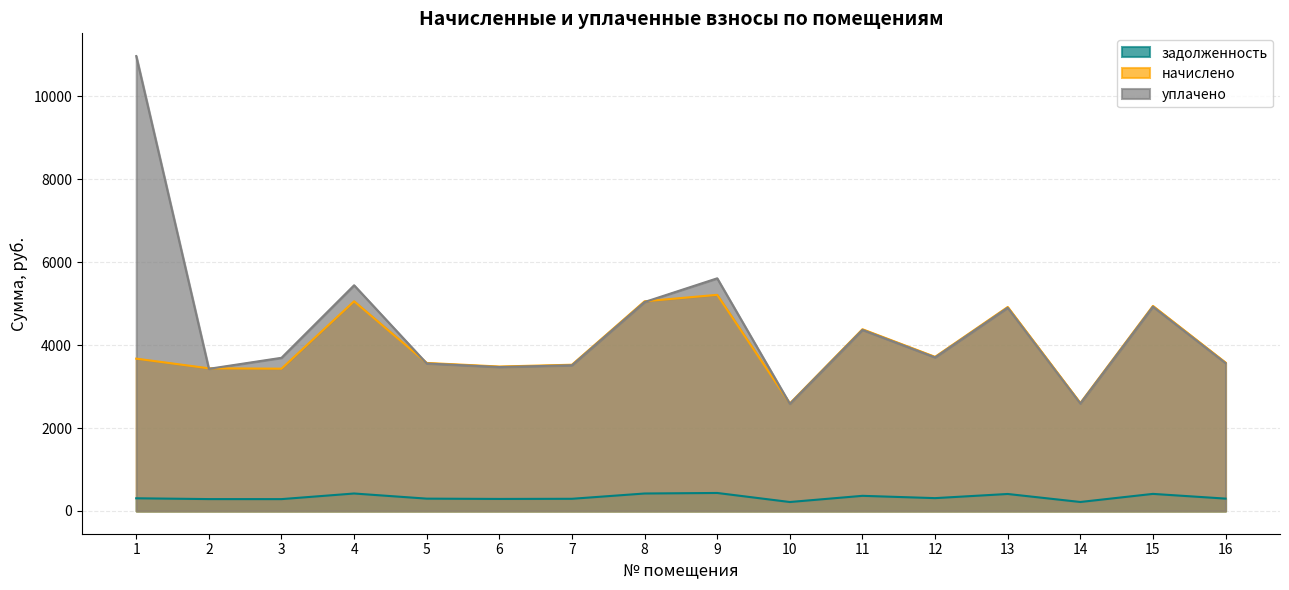

At which category does уплачено reach its first local peak?

4